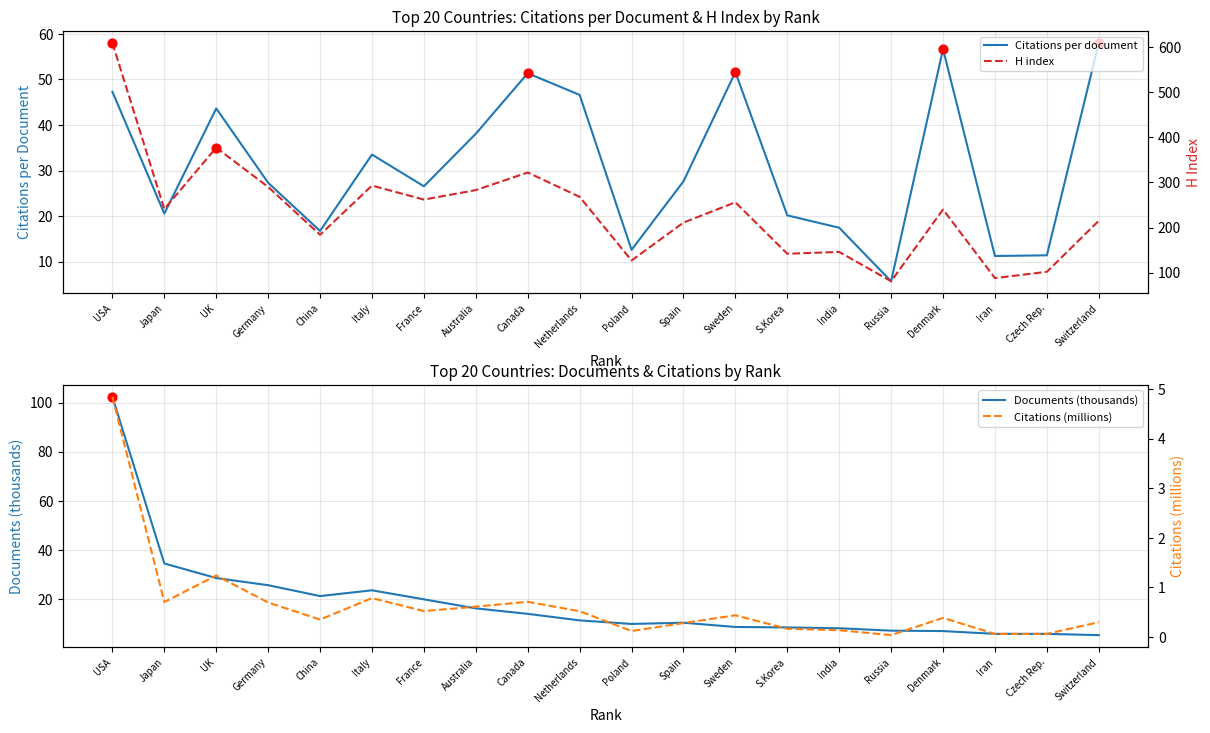

Which series contains the highest Y value?

H index